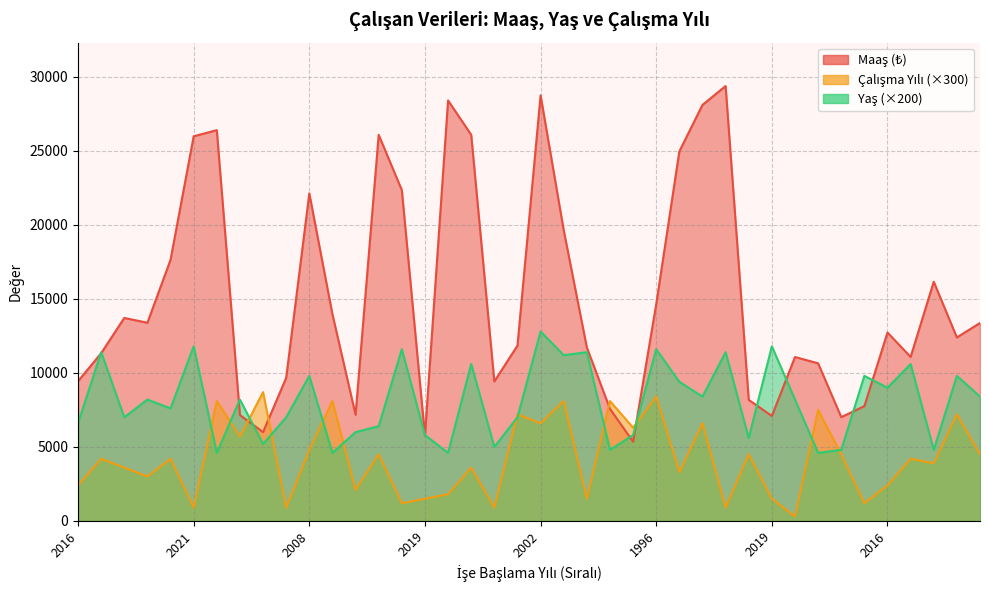

List the series in order of their peak value, lowest first.

Çalışma Yılı, Yaş, Maaş (₺)